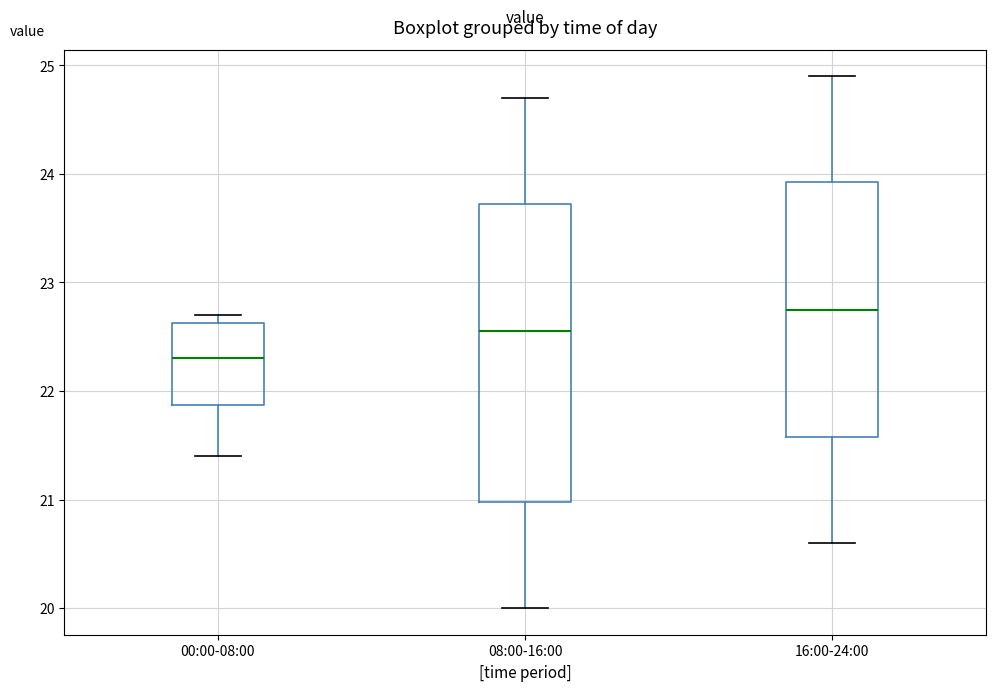

Reading left to right, read every box against the y-axis: the position of its median line, the range the box covers, and the ends of its whiskers. The values are not printed on the chart, so give them approximately, as read against the axis.

00:00-08:00: median 22.3, box 21.9 to 22.6, whiskers 21.4 to 22.7
08:00-16:00: median 22.6, box 21.0 to 23.7, whiskers 20.0 to 24.7
16:00-24:00: median 22.8, box 21.6 to 23.9, whiskers 20.6 to 24.9